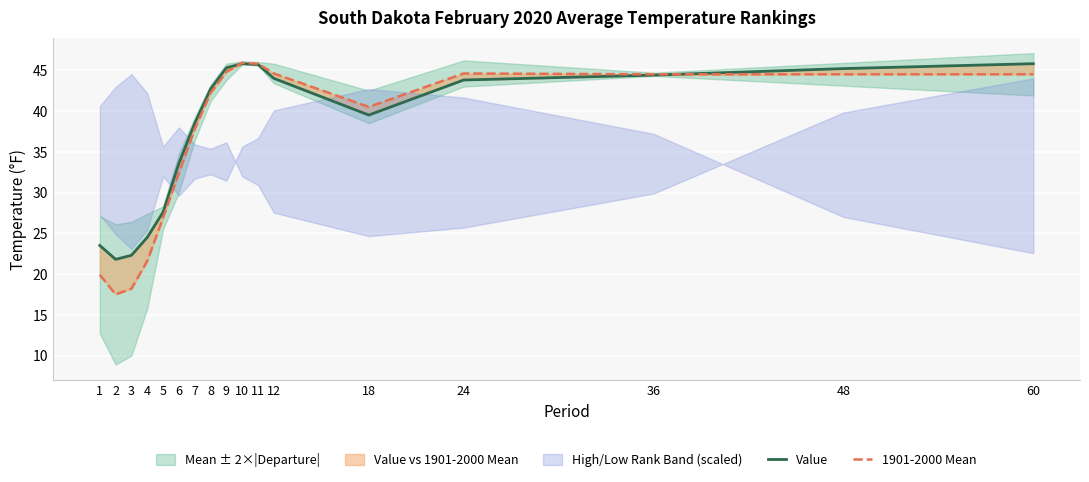

What is the total value across all series at 12?

88.6